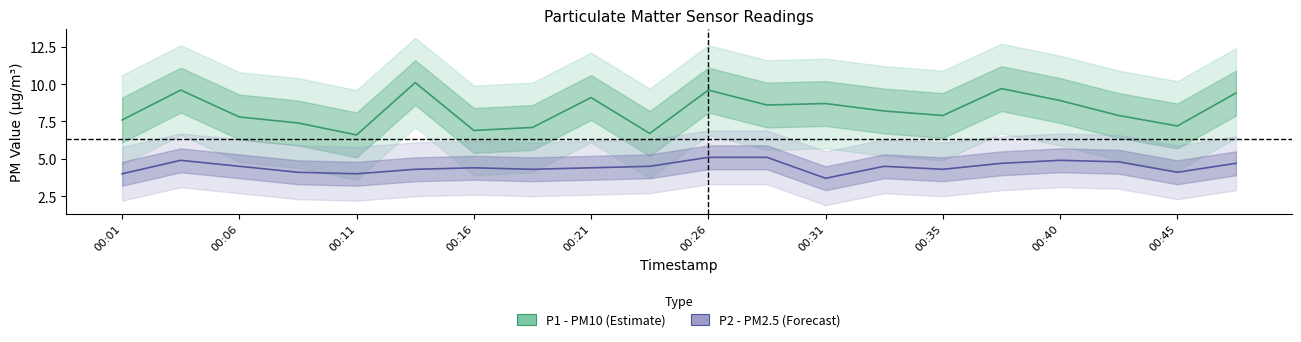

At which category is the sum across all series the highest?

00:26